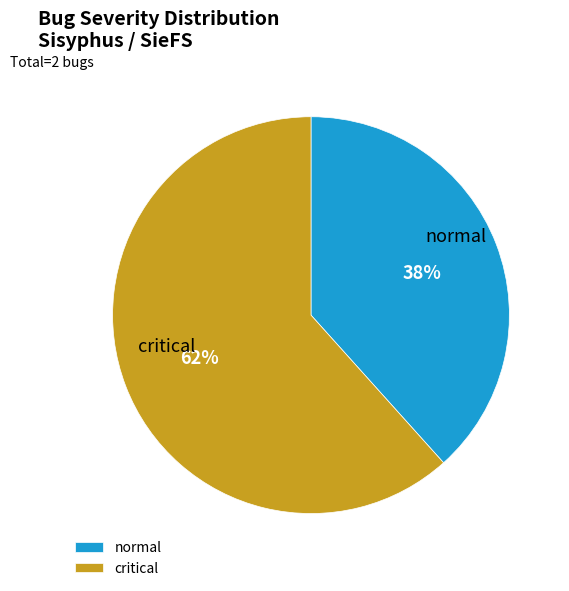

How many segments does this pie chart have?

2